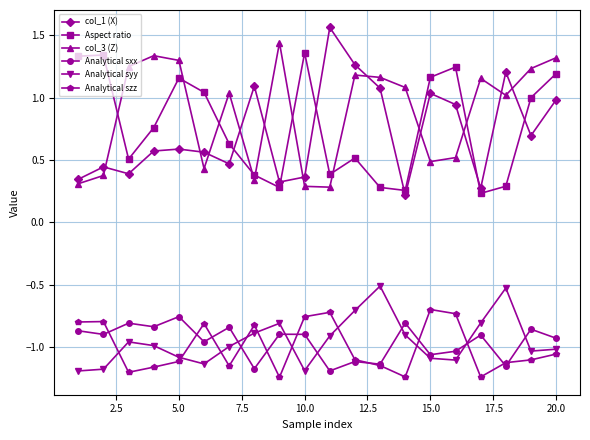

In col_3 (Z), how many points are higher than both neighbors (excluding endpoints)?

5